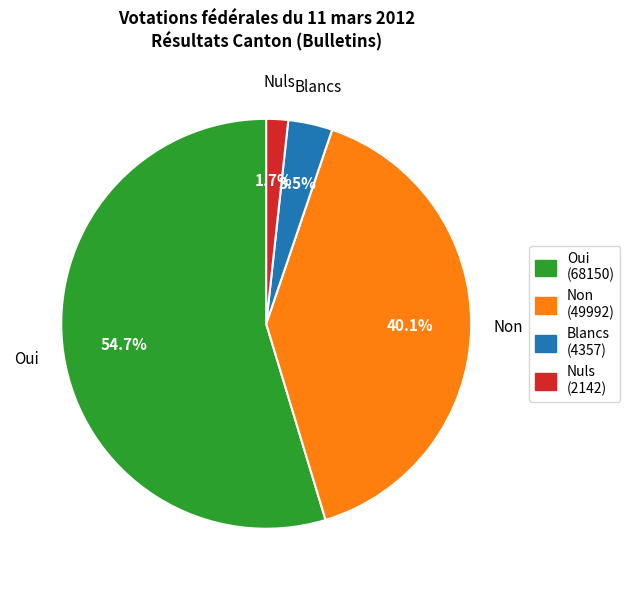

Is there any slice that represents more than half of the pie?

Yes